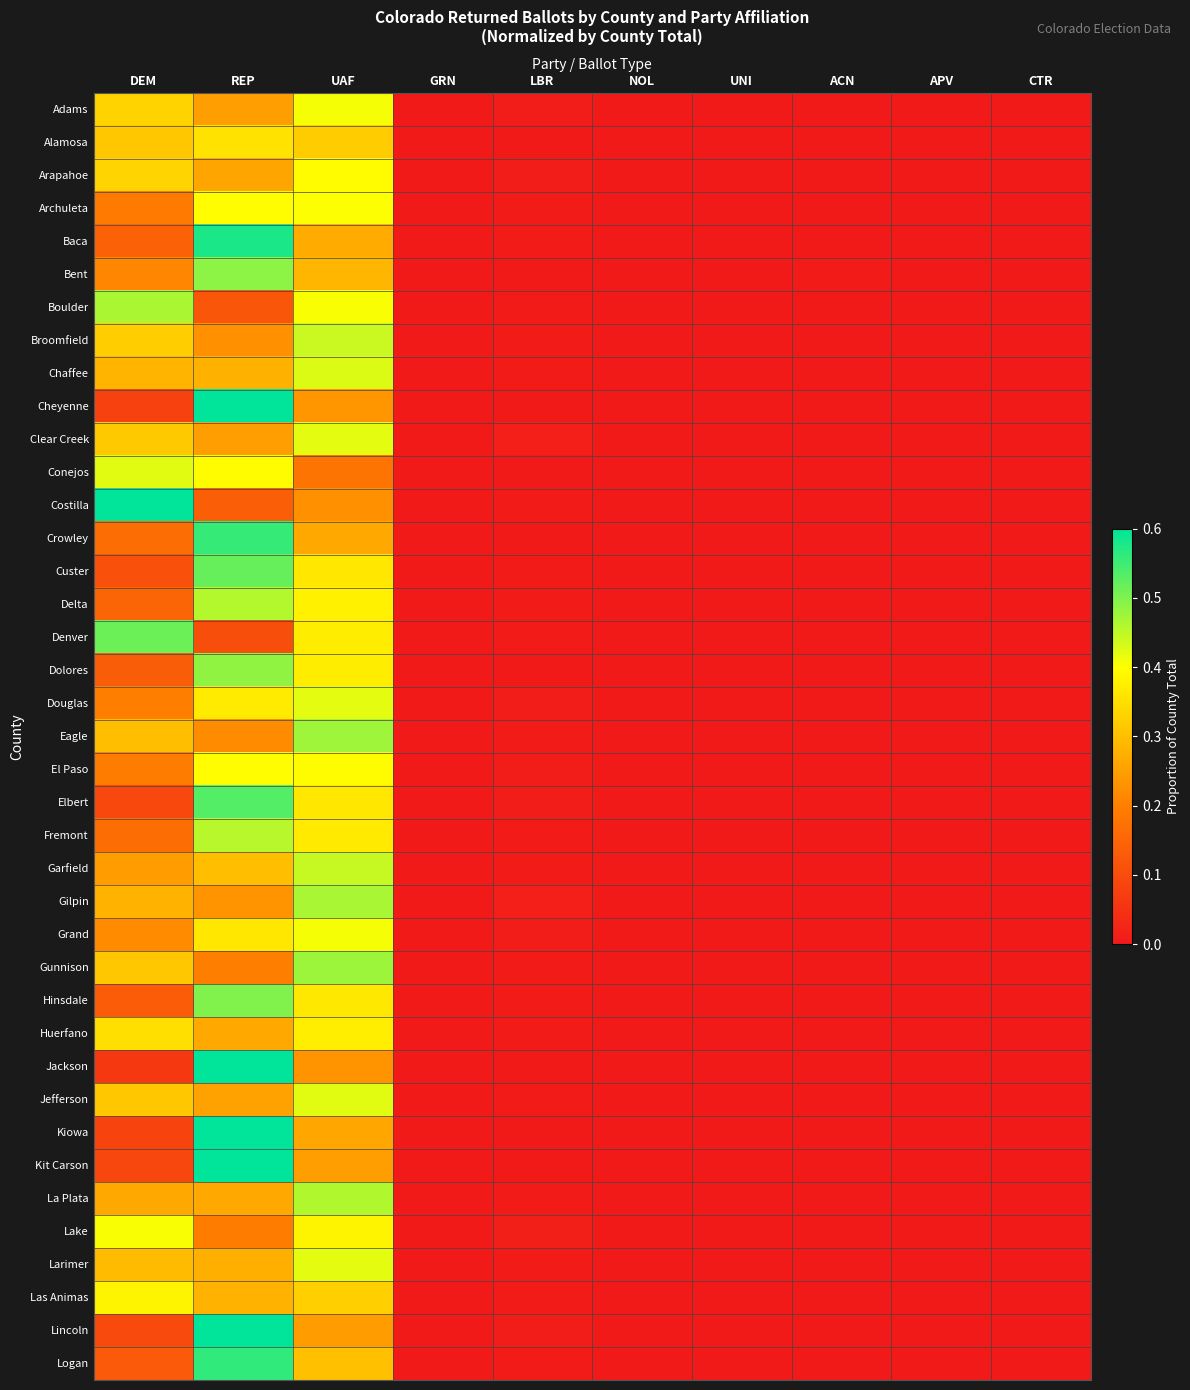

At UNI, list the series in order from smallest to largest.

Archuleta, Cheyenne, Conejos, Costilla, Crowley, Dolores, Gilpin, Grand, Hinsdale, Huerfano, Jackson, Kiowa, La Plata, Elbert, Chaffee, Larimer, Douglas, Gunnison, Boulder, Eagle, Jefferson, Broomfield, Alamosa, Garfield, Delta, El Paso, Logan, Denver, Arapahoe, Custer, Kit Carson, Fremont, Lake, Adams, Clear Creek, Las Animas, Lincoln, Baca, Bent